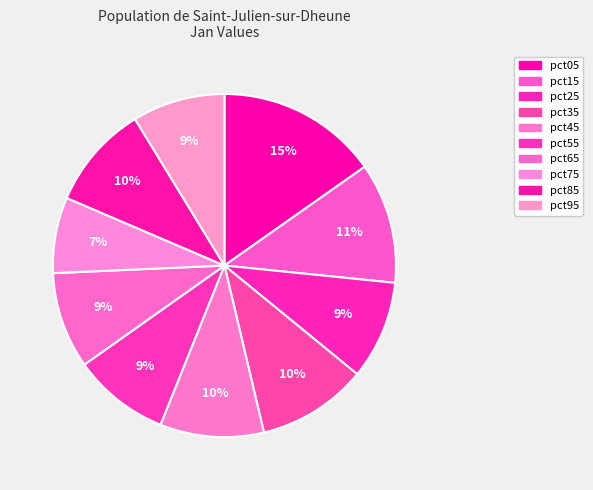

To the nearest percent, what portion does pct65 represent?

9%